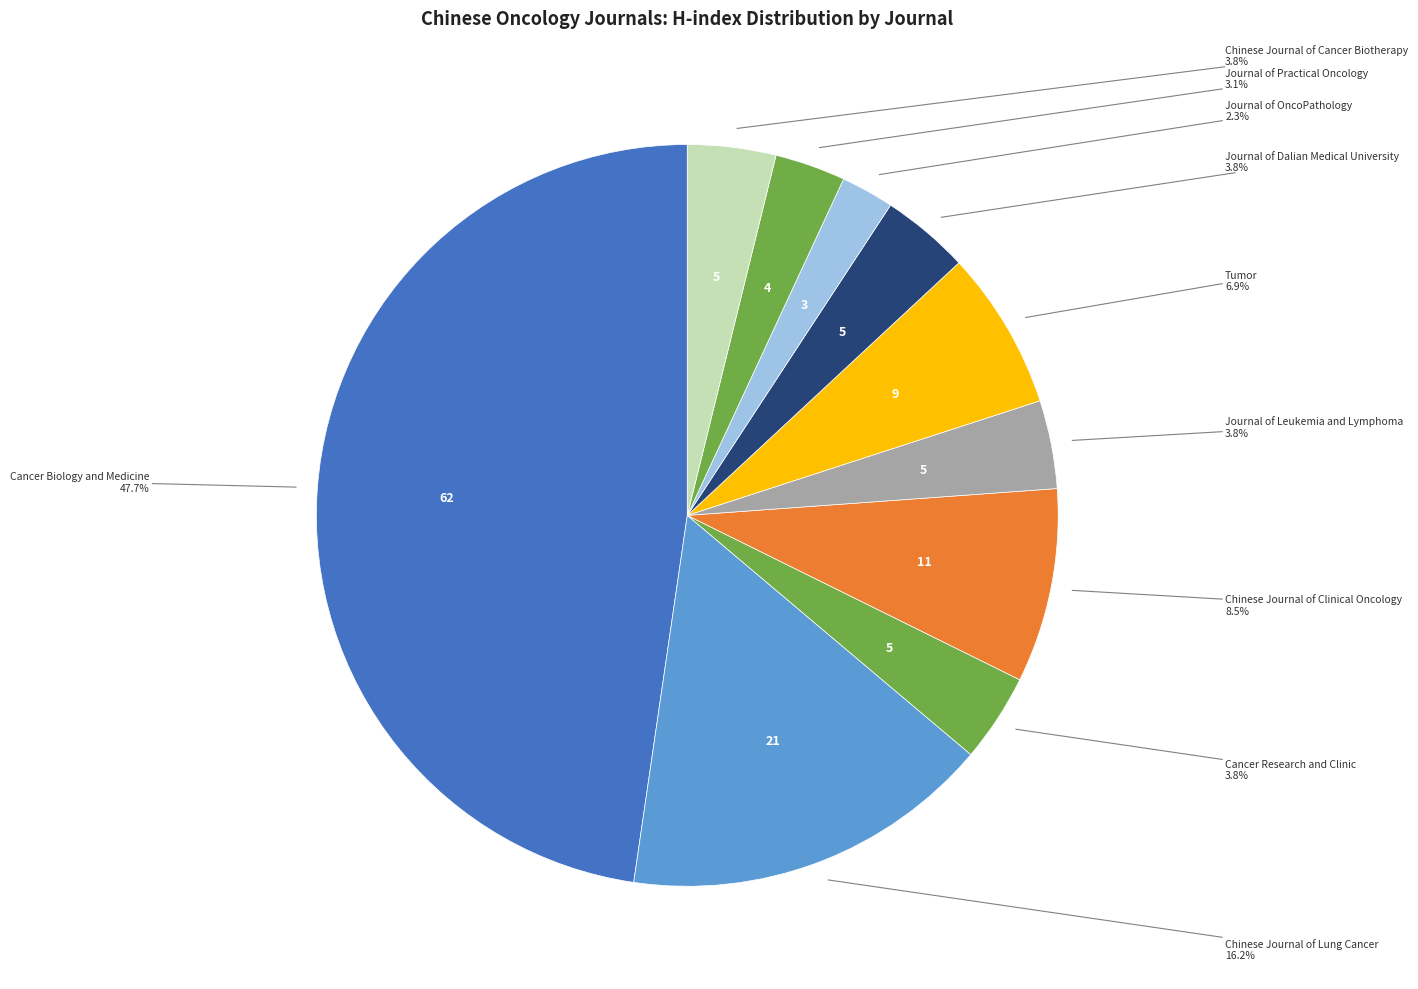

How many slices are in this pie chart?

10